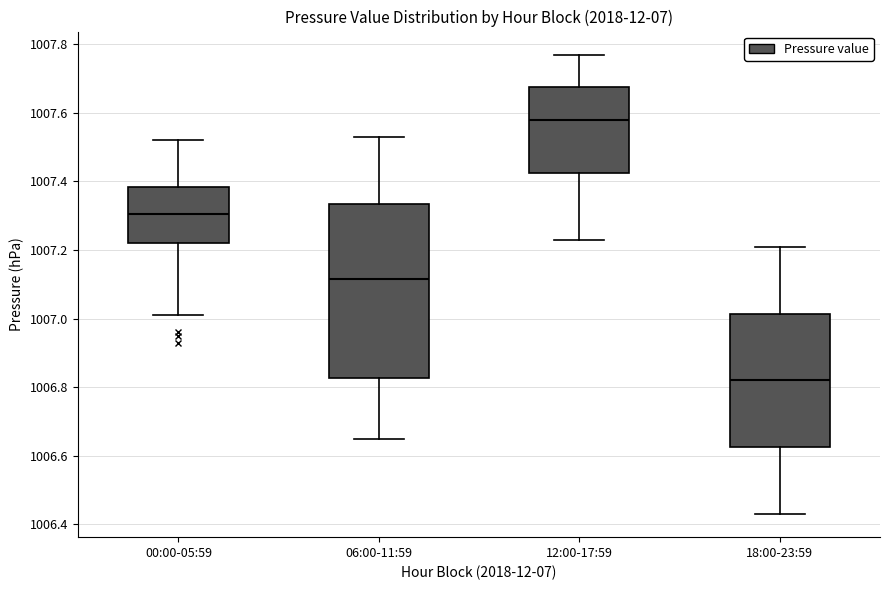

Reading left to right, transcribe this box plot: for each box, give where its median line is, the range the box spans, and where its two whiskers end, as read against the y-axis. The values are not printed on the chart, so give them approximately, as read against the axis.

00:00-05:59: median 1007.30, box 1007.22 to 1007.38, whiskers 1007.02 to 1007.52
06:00-11:59: median 1007.12, box 1006.82 to 1007.34, whiskers 1006.66 to 1007.54
12:00-17:59: median 1007.58, box 1007.42 to 1007.68, whiskers 1007.24 to 1007.78
18:00-23:59: median 1006.82, box 1006.62 to 1007.02, whiskers 1006.44 to 1007.22